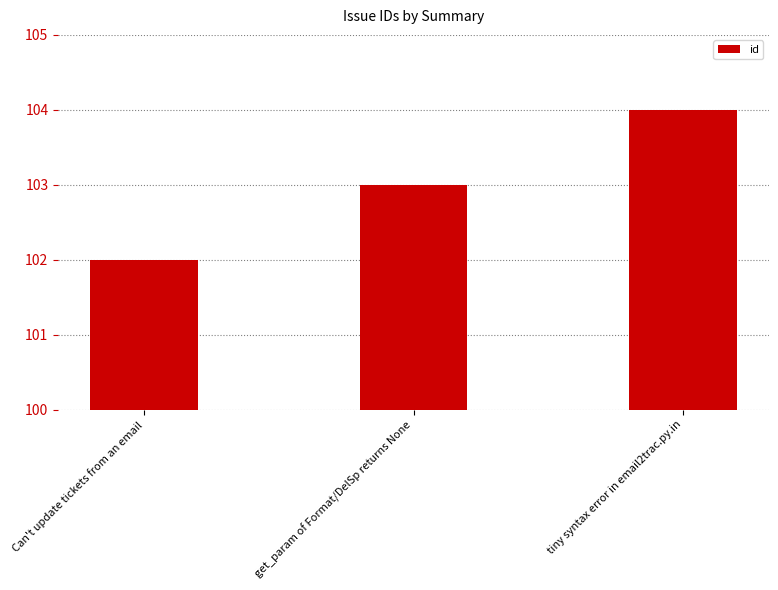

Rank the categories by value from lowest to highest.

Can't update tickets from an email, get_param of Format/DelSp returns None, tiny syntax error in email2trac.py.in